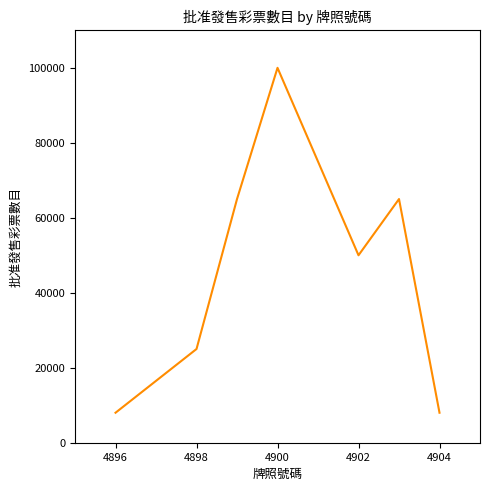

How many interior local valleys (lower than both neighbors) does the data have?

1